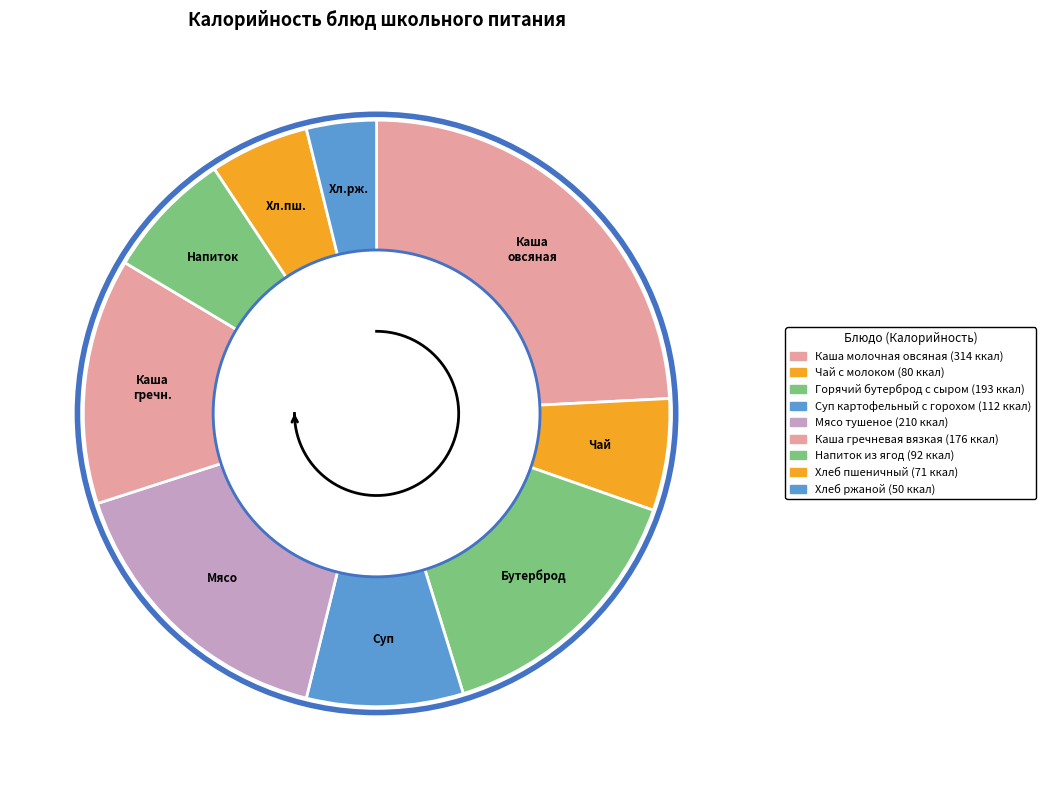

The Хлеб пшеничный slice represents 12% of the pie. True or false?

False